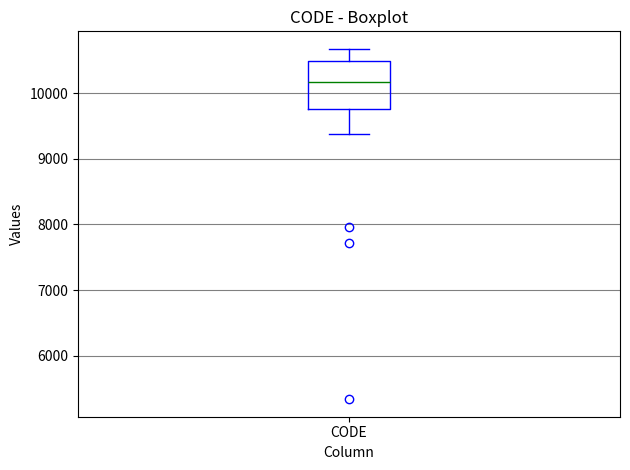

Transcribe this box plot: give where the median line is, the range the box spans, and where the two whiskers end, as read against the y-axis. The values are not printed on the chart, so give them approximately, as read against the axis.

median 10200, box 9800 to 10500, whiskers 9400 to 10700